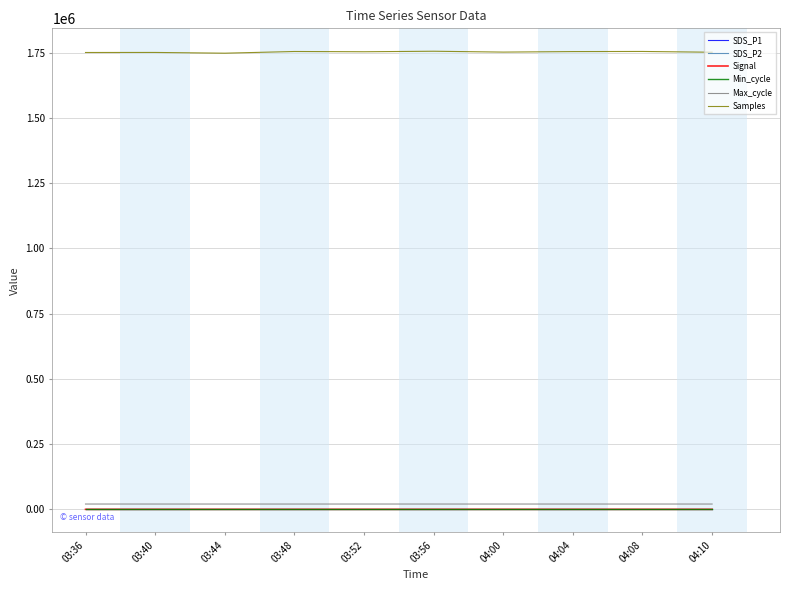

Does the chart have visible grid lines?

Yes